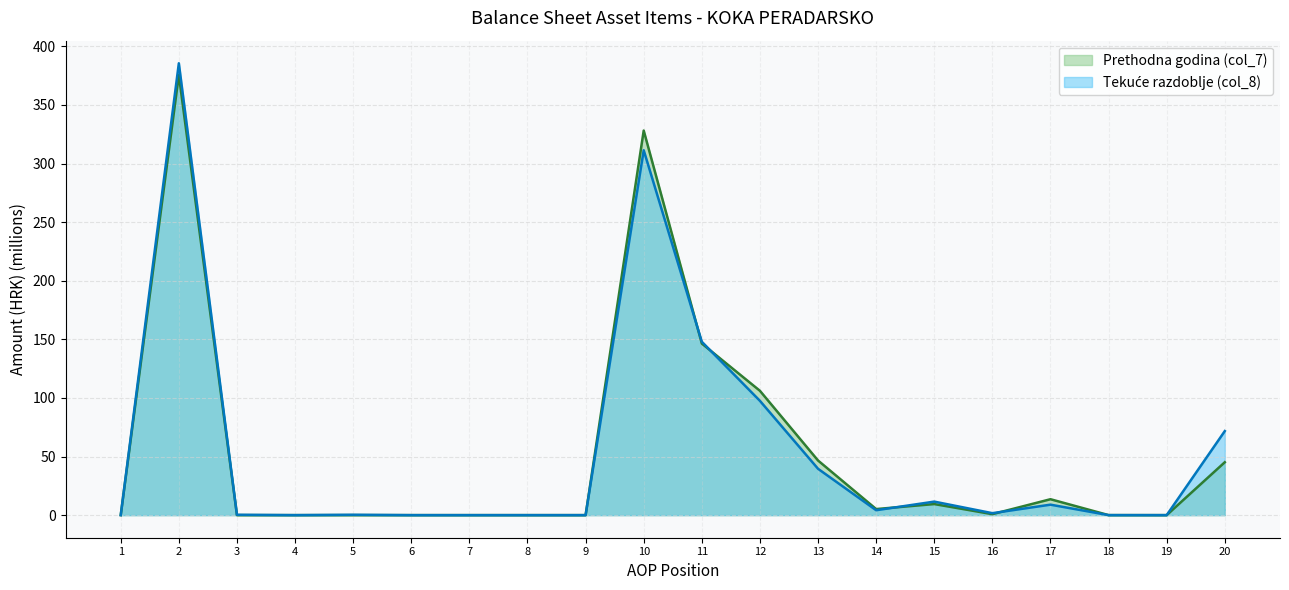

True or false: Tekuće razdoblje (col_8) has more than 0 interior local peaks.

True